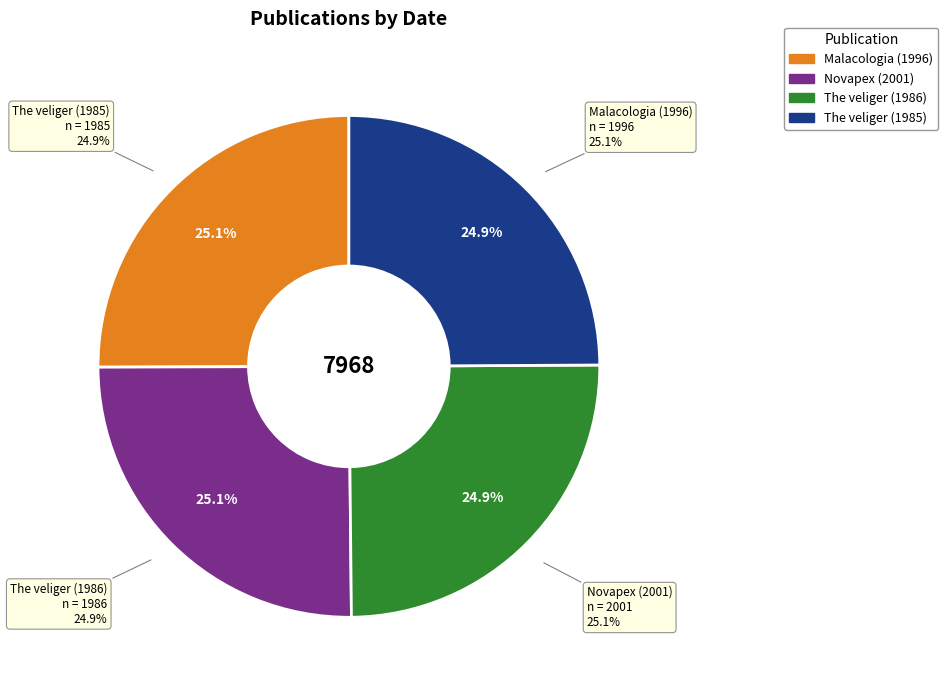

Which slice is the smallest?

The veliger (1985)